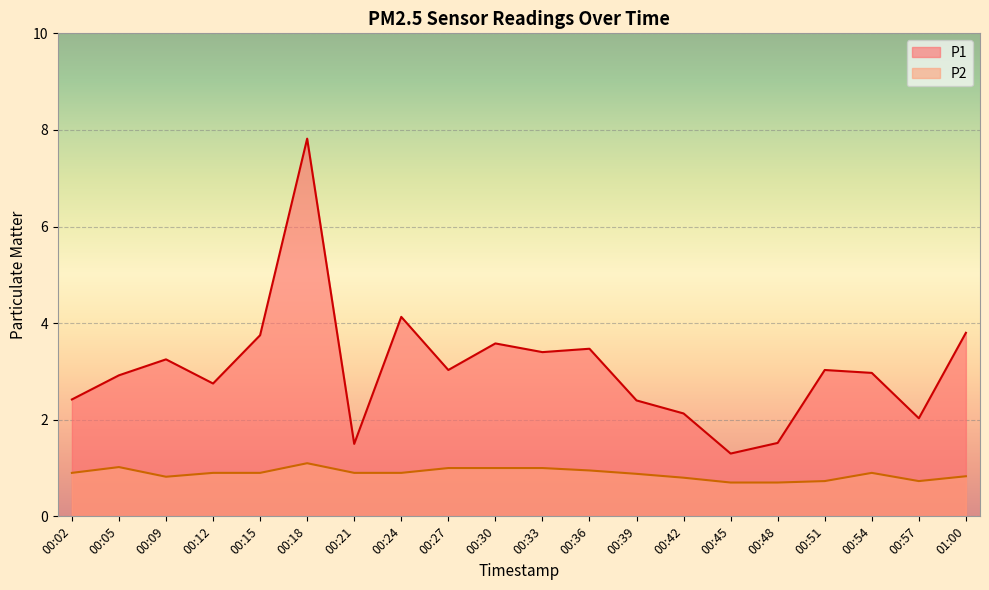

What is the greatest value displayed?

7.8